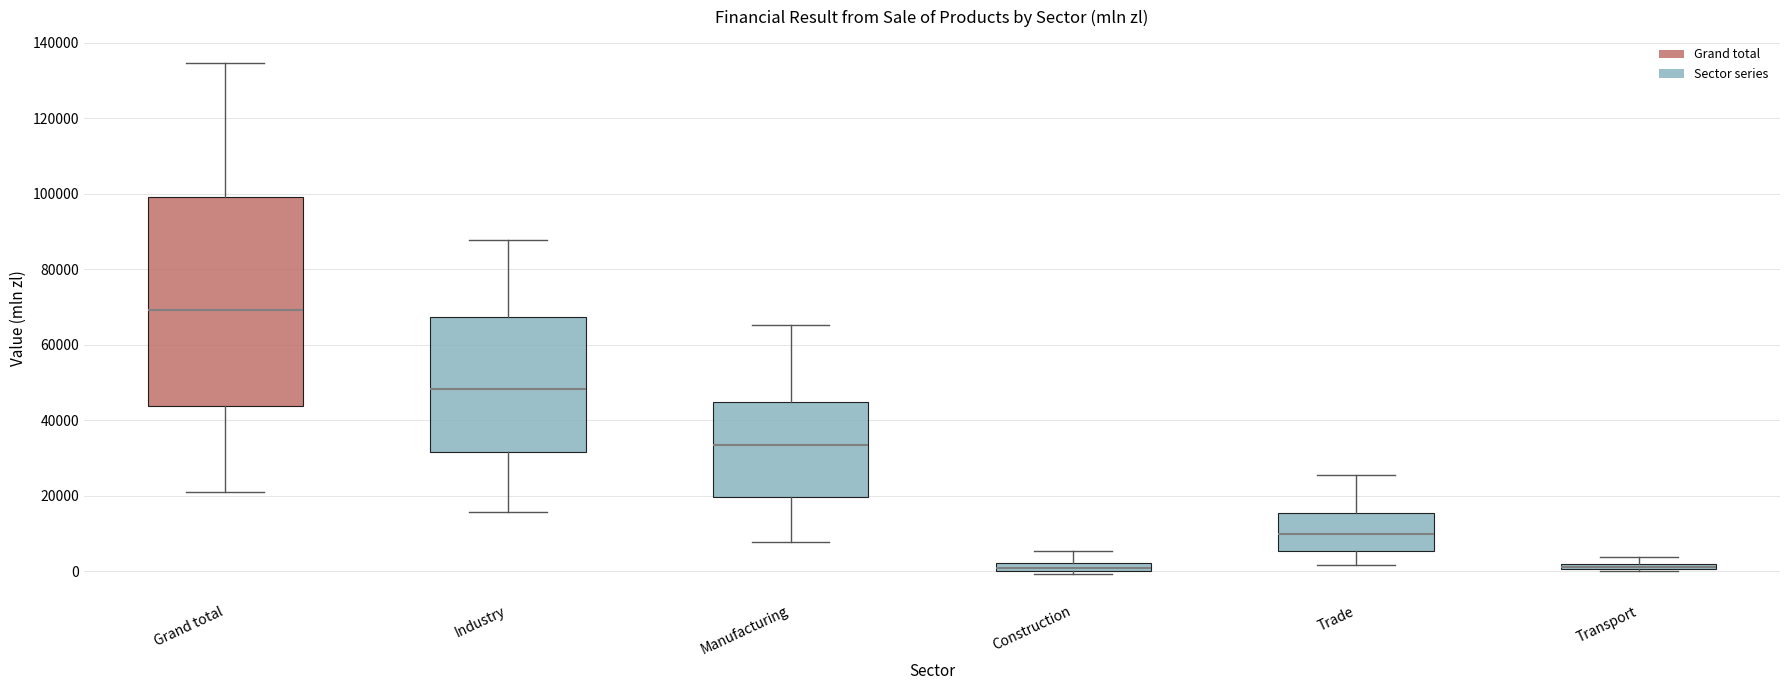

Where is the lower edge of the box for Manufacturing on the y-axis? The values are not printed on the chart, so give them approximately, as read against the axis.

20000